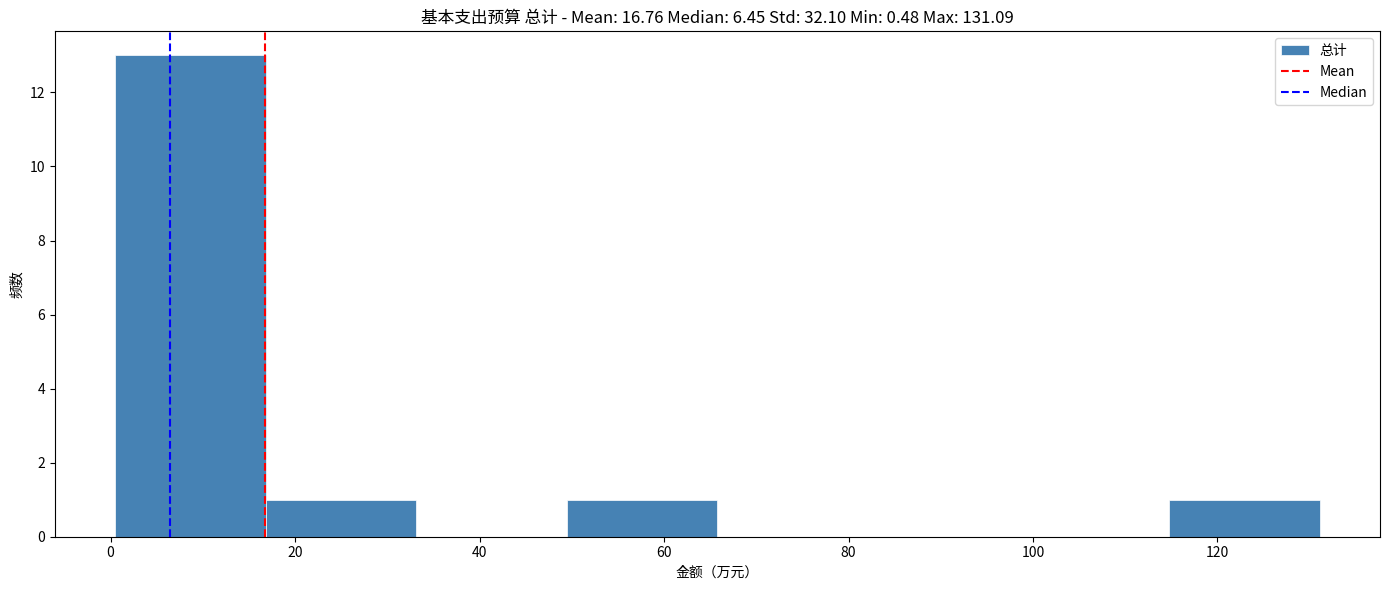

Reading left to right, transcribe this chart: for each bar, give the range it covers on the x-axis and its height. Neither the bar edges nor the heights are printed on the chart, so give them approximately, as read against the axes.

0 to 16: 13
16 to 34: 1
34 to 50: 0
50 to 66: 1
66 to 82: 0
82 to 98: 0
98 to 114: 0
114 to 132: 1